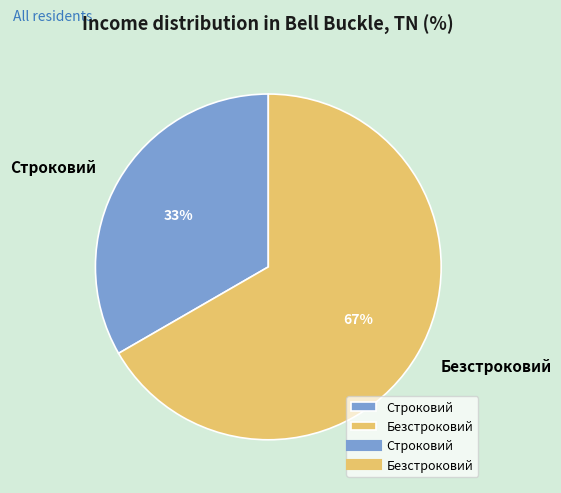

To the nearest percent, what is the average slice percentage?

50%